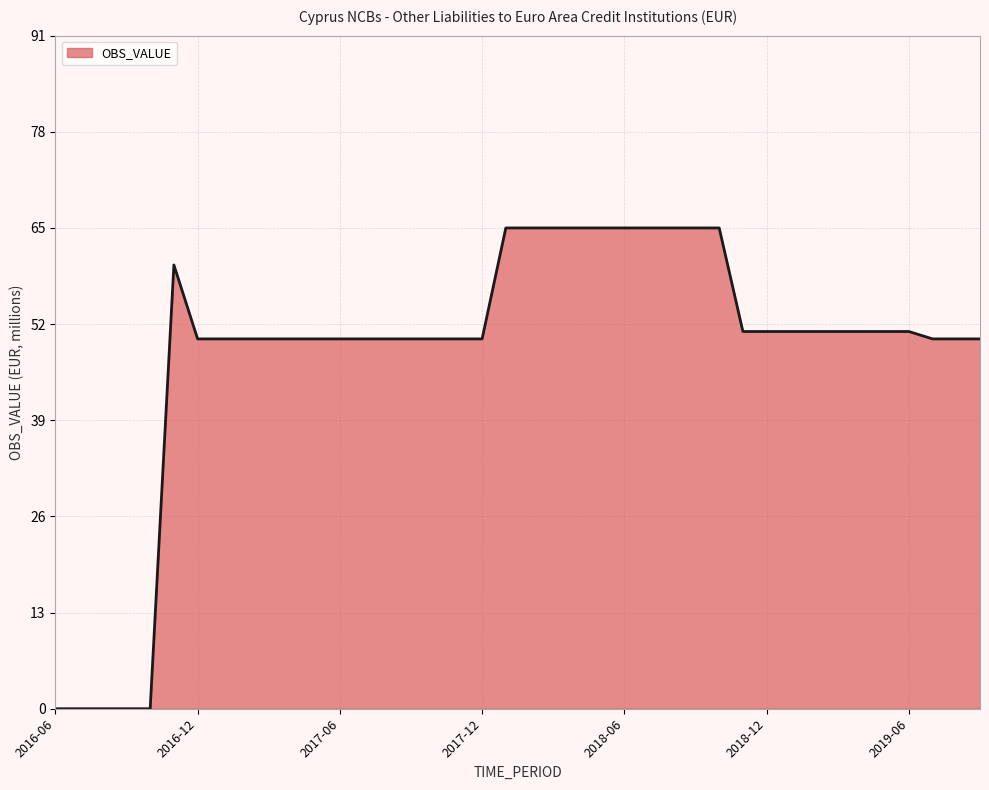

What is the difference between the maximum and minimum values?

65